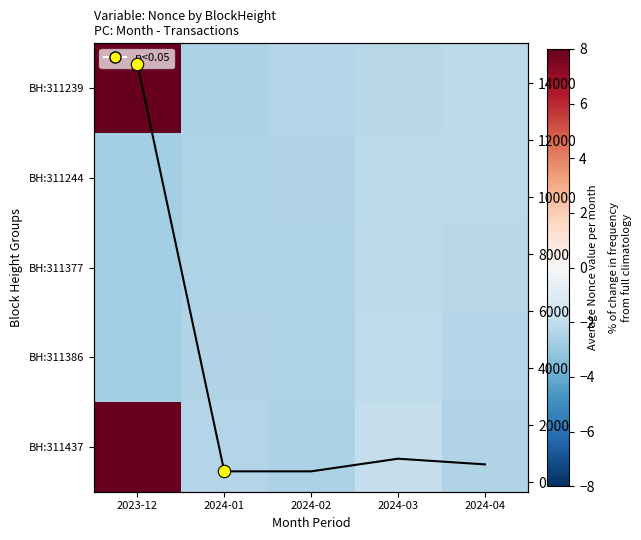

Which series has the widest spread of values?

Col avg line